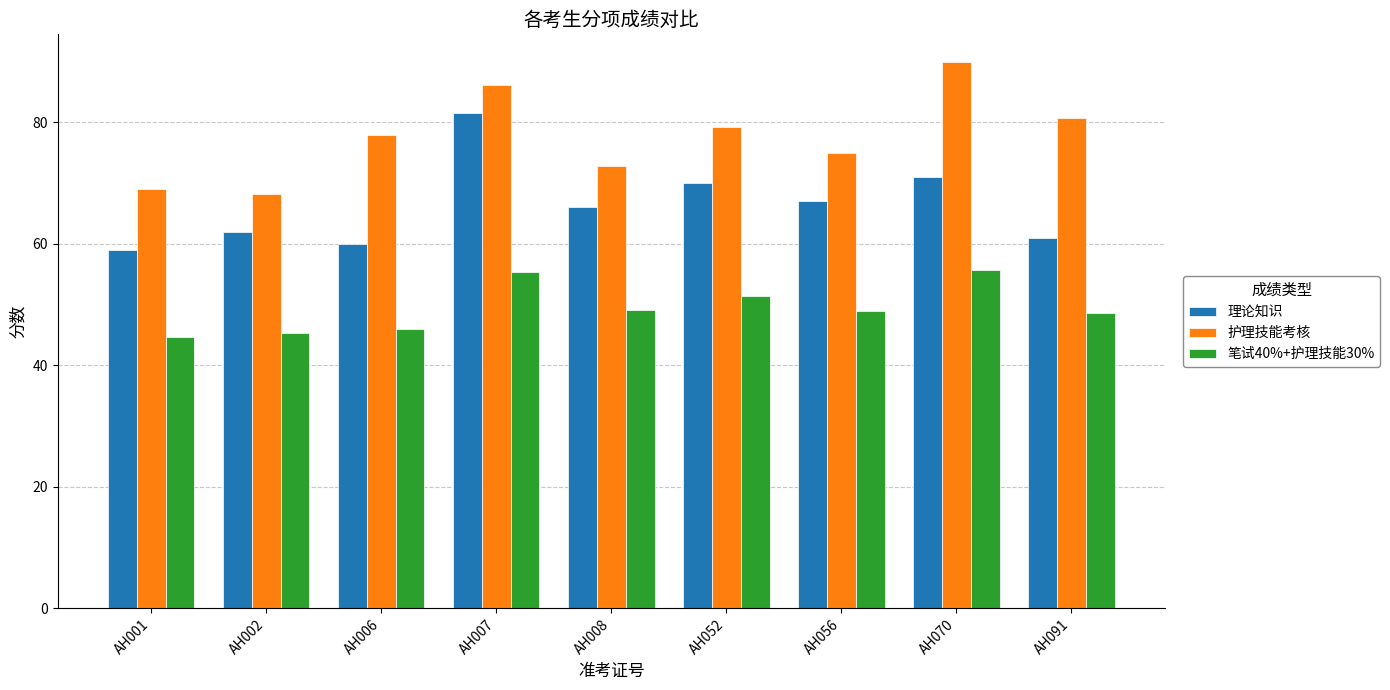

How many data points in 护理技能考核 are less than 77?

4